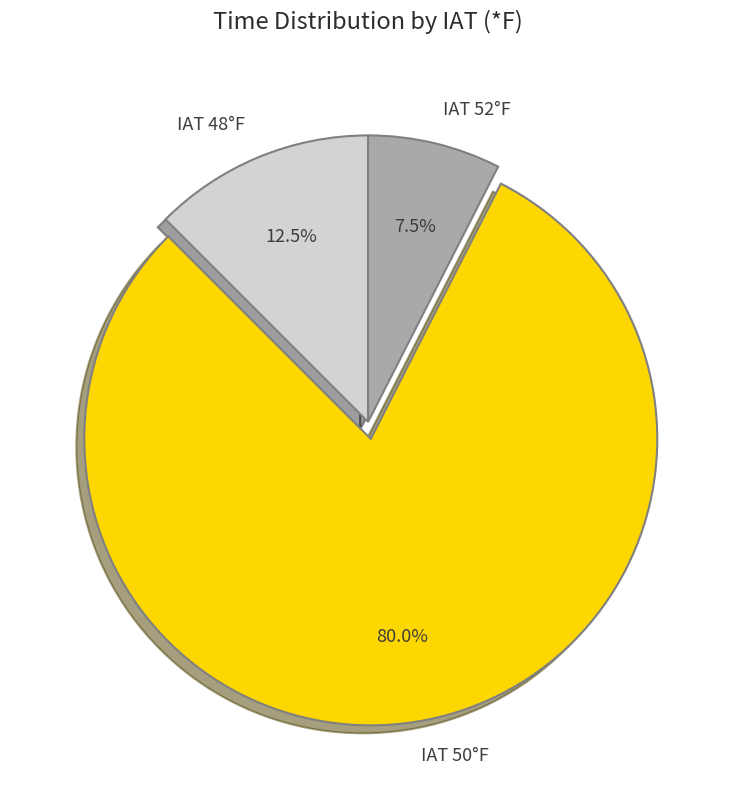

What is the ratio of the value at IAT 48°F to the value at IAT 52°F?

1.7